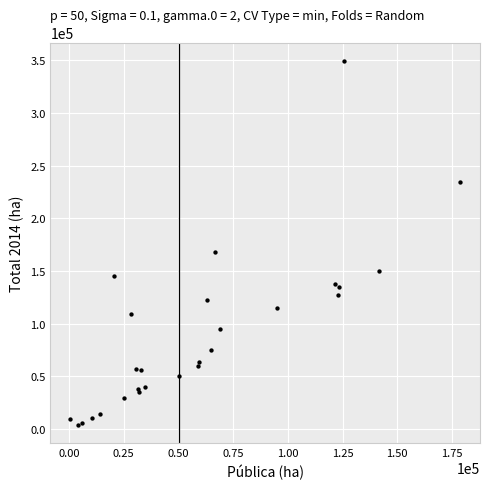

What Y value in the scatter plot is closest to 176852?

167750.7